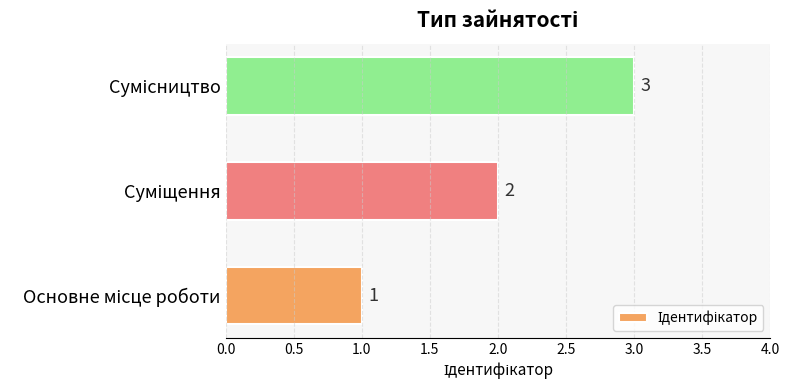

What is the greatest value displayed?

3